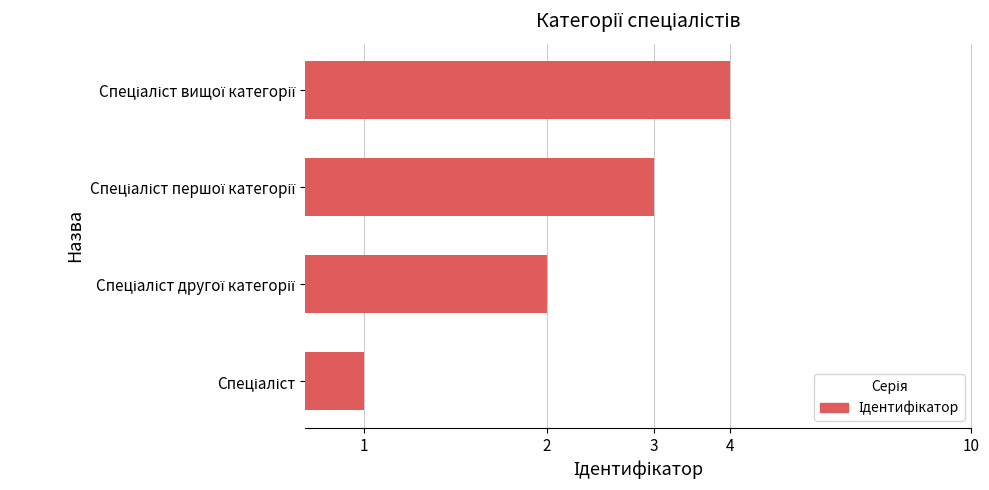

Approximately how many times larger is the value at Спеціаліст другої категорії compared to Спеціаліст першої категорії?

0.7